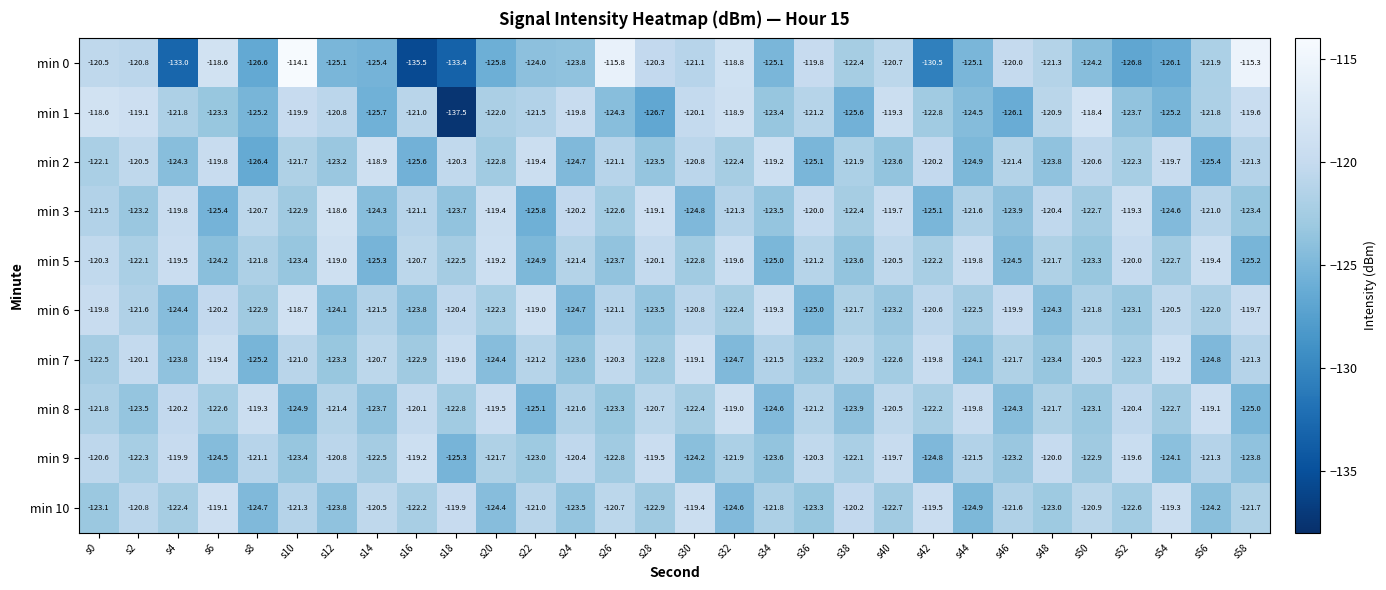

What is the difference between the highest and lowest values at s22?

6.8